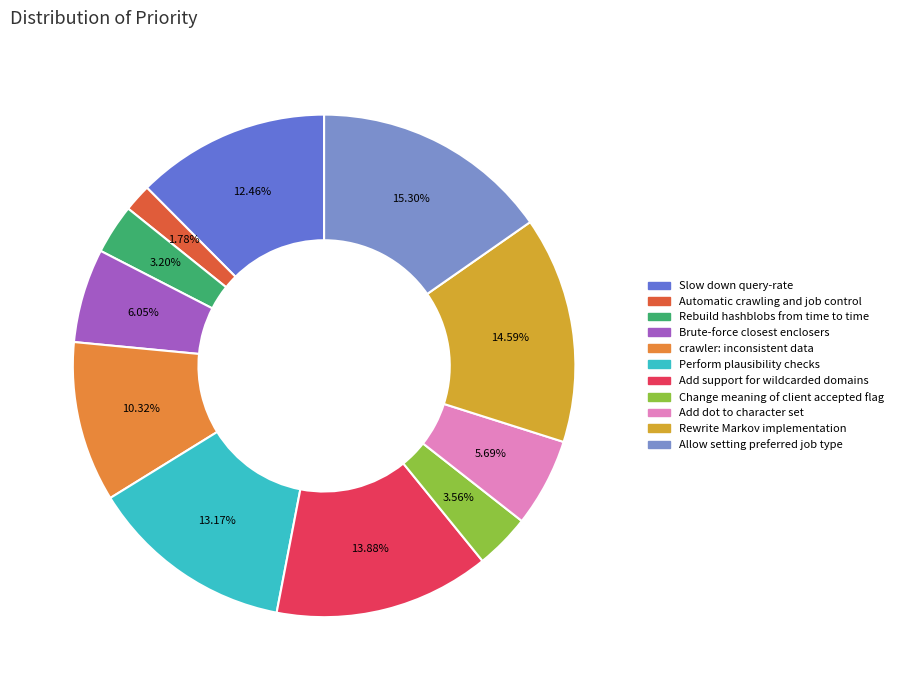

Which has a higher value, Rewrite Markov implementation or Brute-force closest enclosers?

Rewrite Markov implementation